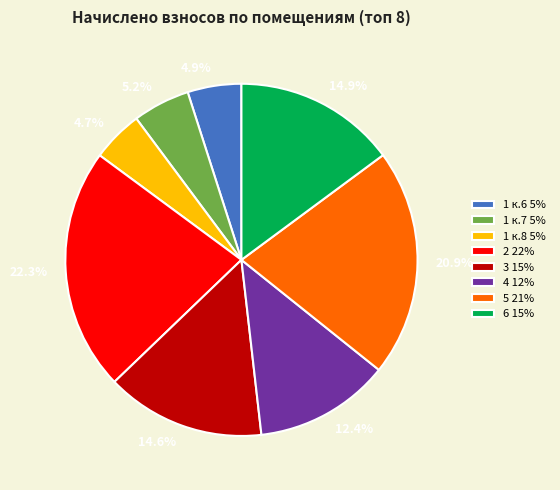

Is there any slice that represents more than half of the pie?

No